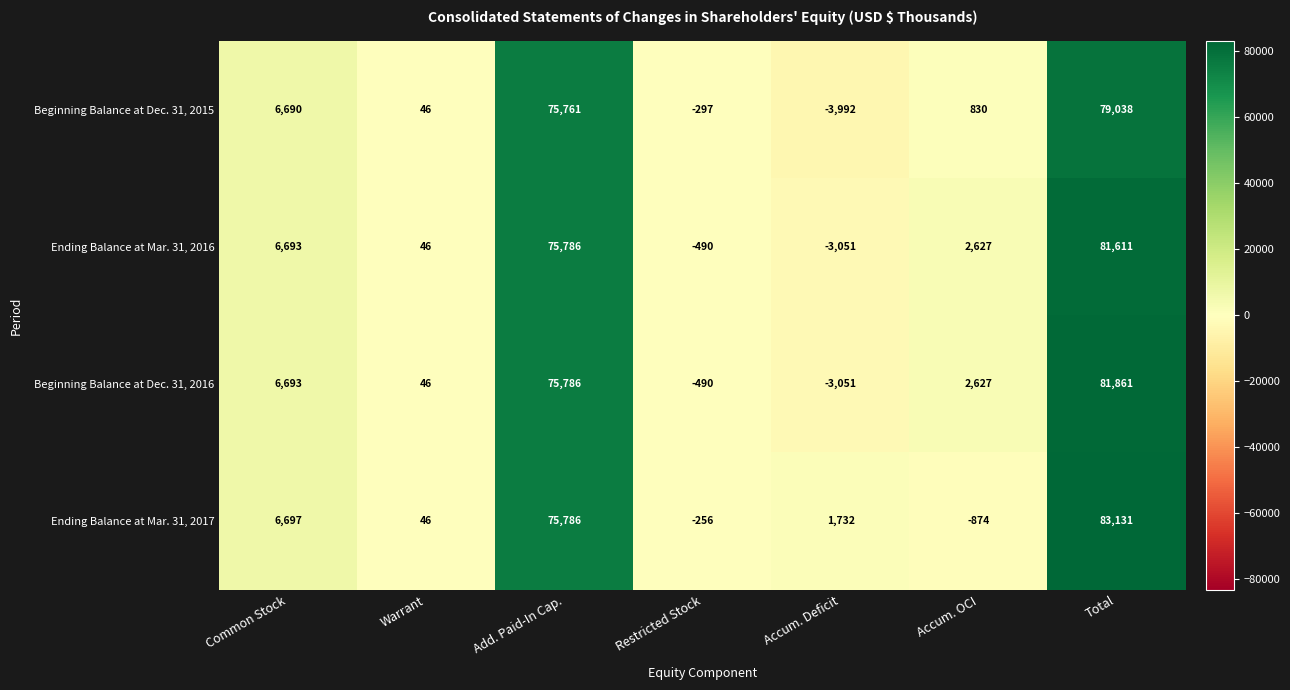

Reading left to right, transcribe all the data shown in this chart.

Beginning Balance at Dec. 31, 2015: Common Stock=6690	Warrant=46	Add. Paid-In Cap.=75761	Restricted Stock=-297	Accum. Deficit=-3992	Accum. OCI=830	Total=79038
Ending Balance at Mar. 31, 2016: Common Stock=6693	Warrant=46	Add. Paid-In Cap.=75786	Restricted Stock=-490	Accum. Deficit=-3051	Accum. OCI=2627	Total=81611
Beginning Balance at Dec. 31, 2016: Common Stock=6693	Warrant=46	Add. Paid-In Cap.=75786	Restricted Stock=-490	Accum. Deficit=-3051	Accum. OCI=2627	Total=81861
Ending Balance at Mar. 31, 2017: Common Stock=6697	Warrant=46	Add. Paid-In Cap.=75786	Restricted Stock=-256	Accum. Deficit=1732	Accum. OCI=-874	Total=83131